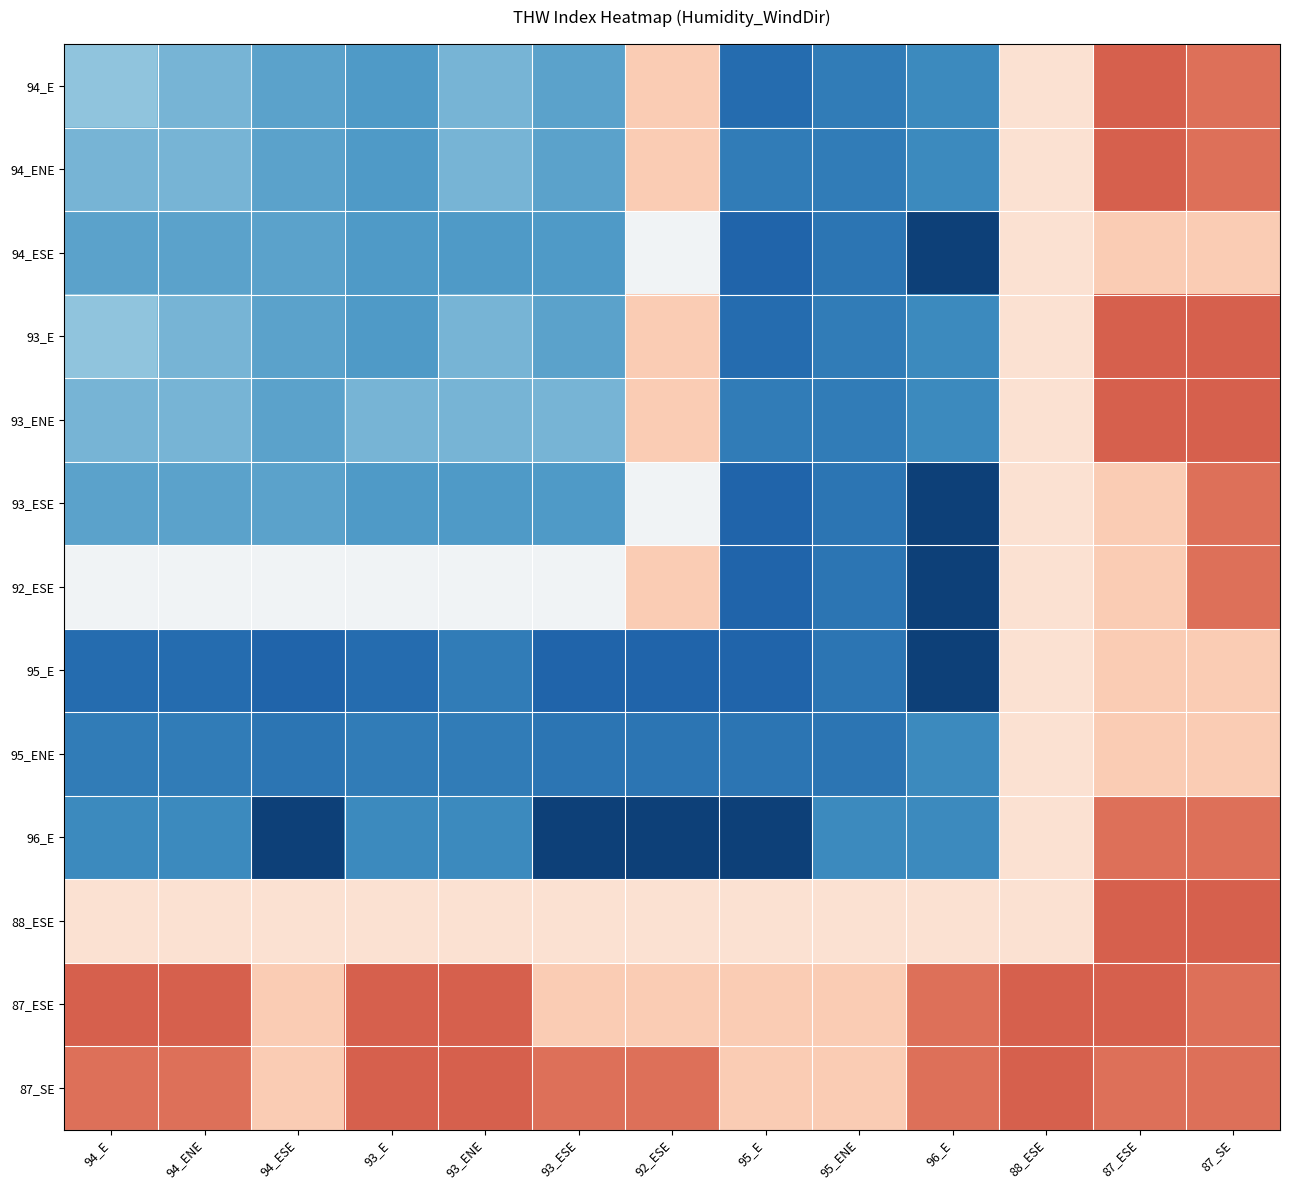

Reading left to right, what are all the values shown in this chart?

94_E: 94_E=64.8	94_ENE=64.6	94_ESE=64.4	93_E=64.3	93_ENE=64.6	93_ESE=64.4	92_ESE=66.5	95_E=63.7	95_ENE=63.9	96_E=64.1	88_ESE=66.3	87_ESE=67.2	87_SE=67.1
94_ENE: 94_E=64.6	94_ENE=64.6	94_ESE=64.4	93_E=64.3	93_ENE=64.6	93_ESE=64.4	92_ESE=66.5	95_E=63.9	95_ENE=63.9	96_E=64.1	88_ESE=66.3	87_ESE=67.2	87_SE=67.1
94_ESE: 94_E=64.4	94_ENE=64.4	94_ESE=64.4	93_E=64.3	93_ENE=64.3	93_ESE=64.3	92_ESE=65.9	95_E=63.6	95_ENE=63.8	96_E=63.2	88_ESE=66.3	87_ESE=66.5	87_SE=66.5
93_E: 94_E=64.8	94_ENE=64.6	94_ESE=64.4	93_E=64.3	93_ENE=64.6	93_ESE=64.4	92_ESE=66.5	95_E=63.7	95_ENE=63.9	96_E=64.1	88_ESE=66.3	87_ESE=67.2	87_SE=67.2
93_ENE: 94_E=64.6	94_ENE=64.6	94_ESE=64.4	93_E=64.6	93_ENE=64.6	93_ESE=64.6	92_ESE=66.5	95_E=63.9	95_ENE=63.9	96_E=64.1	88_ESE=66.3	87_ESE=67.2	87_SE=67.2
93_ESE: 94_E=64.4	94_ENE=64.4	94_ESE=64.4	93_E=64.3	93_ENE=64.3	93_ESE=64.3	92_ESE=65.9	95_E=63.6	95_ENE=63.8	96_E=63.2	88_ESE=66.3	87_ESE=66.5	87_SE=67.1
92_ESE: 94_E=65.9	94_ENE=65.9	94_ESE=65.9	93_E=65.9	93_ENE=65.9	93_ESE=65.9	92_ESE=66.5	95_E=63.6	95_ENE=63.8	96_E=63.2	88_ESE=66.3	87_ESE=66.5	87_SE=67.1
95_E: 94_E=63.7	94_ENE=63.7	94_ESE=63.6	93_E=63.7	93_ENE=63.9	93_ESE=63.6	92_ESE=63.6	95_E=63.6	95_ENE=63.8	96_E=63.2	88_ESE=66.3	87_ESE=66.5	87_SE=66.5
95_ENE: 94_E=63.9	94_ENE=63.9	94_ESE=63.8	93_E=63.9	93_ENE=63.9	93_ESE=63.8	92_ESE=63.8	95_E=63.8	95_ENE=63.8	96_E=64.1	88_ESE=66.3	87_ESE=66.5	87_SE=66.5
96_E: 94_E=64.1	94_ENE=64.1	94_ESE=63.2	93_E=64.1	93_ENE=64.1	93_ESE=63.2	92_ESE=63.2	95_E=63.2	95_ENE=64.1	96_E=64.1	88_ESE=66.3	87_ESE=67.1	87_SE=67.1
88_ESE: 94_E=66.3	94_ENE=66.3	94_ESE=66.3	93_E=66.3	93_ENE=66.3	93_ESE=66.3	92_ESE=66.3	95_E=66.3	95_ENE=66.3	96_E=66.3	88_ESE=66.3	87_ESE=67.2	87_SE=67.2
87_ESE: 94_E=67.2	94_ENE=67.2	94_ESE=66.5	93_E=67.2	93_ENE=67.2	93_ESE=66.5	92_ESE=66.5	95_E=66.5	95_ENE=66.5	96_E=67.1	88_ESE=67.2	87_ESE=67.2	87_SE=67.1
87_SE: 94_E=67.1	94_ENE=67.1	94_ESE=66.5	93_E=67.2	93_ENE=67.2	93_ESE=67.1	92_ESE=67.1	95_E=66.5	95_ENE=66.5	96_E=67.1	88_ESE=67.2	87_ESE=67.1	87_SE=67.1